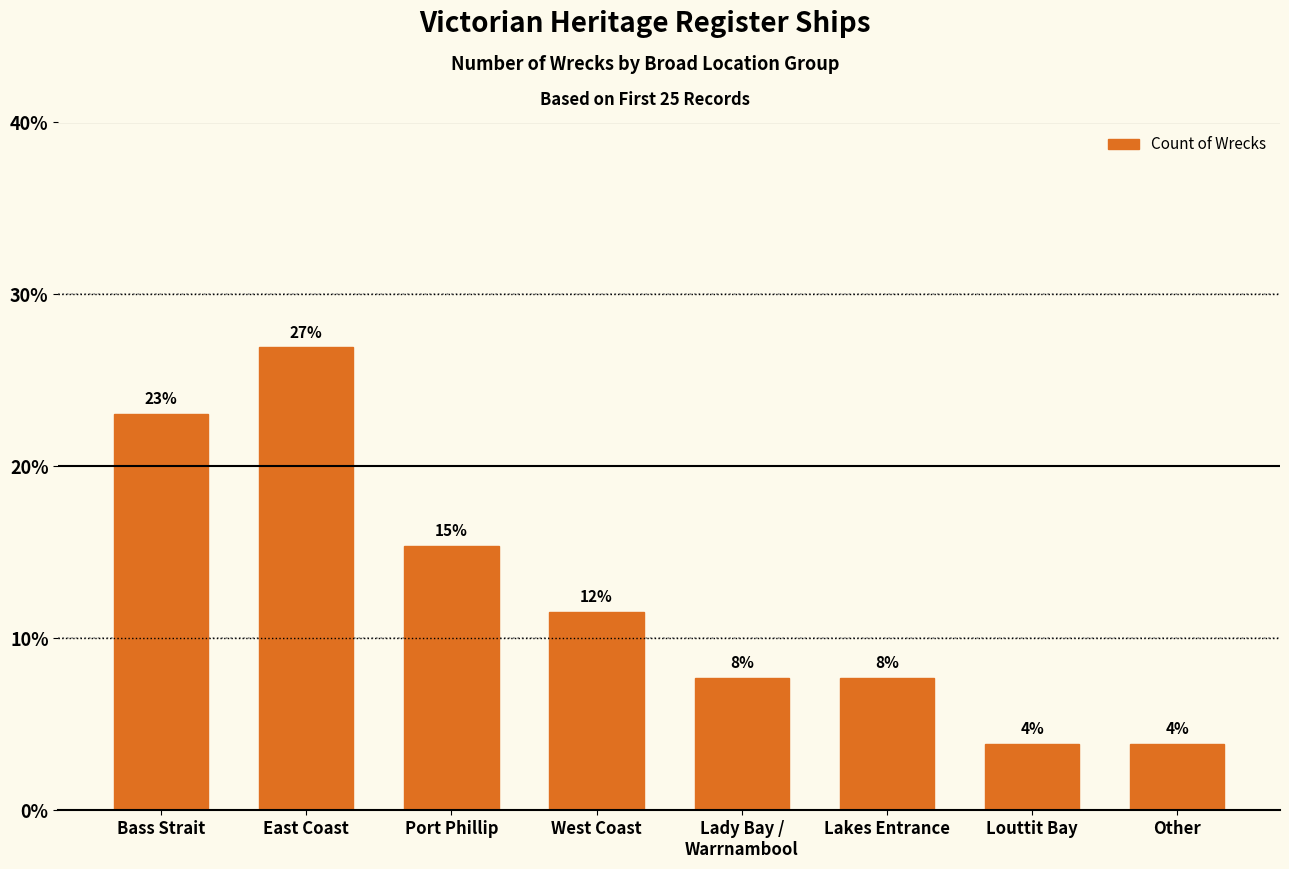

Reading left to right, extract all data points from this chart.

23.1	26.9	15.4	11.5	7.7	7.7	3.8	3.8